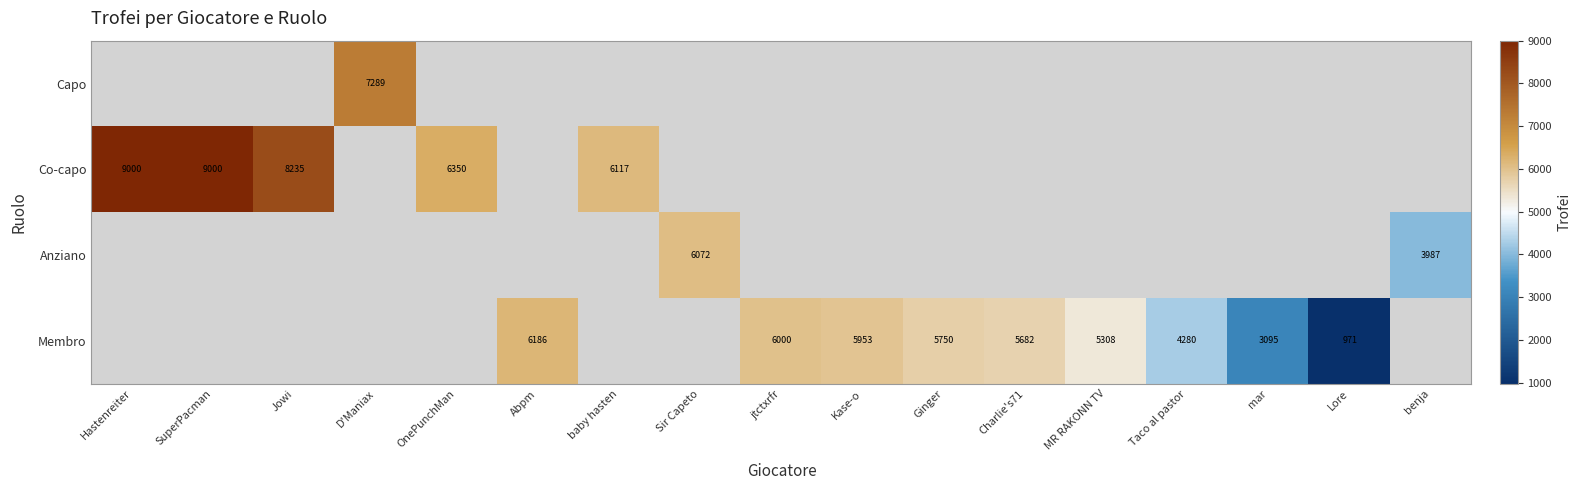

Is it true that Membro equals 2111 at mar?

False